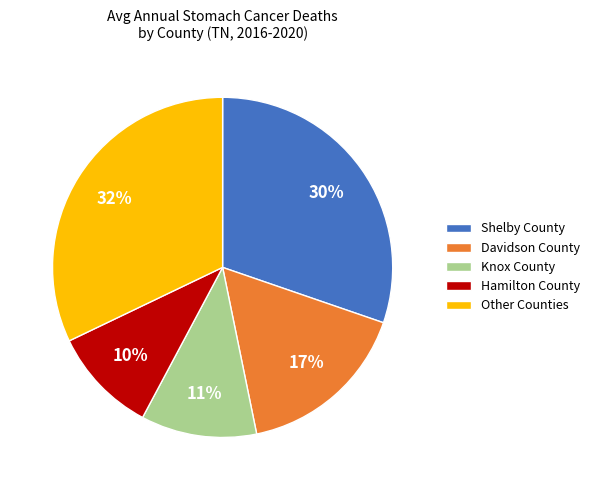

Which has a higher value, Shelby County or Davidson County?

Shelby County